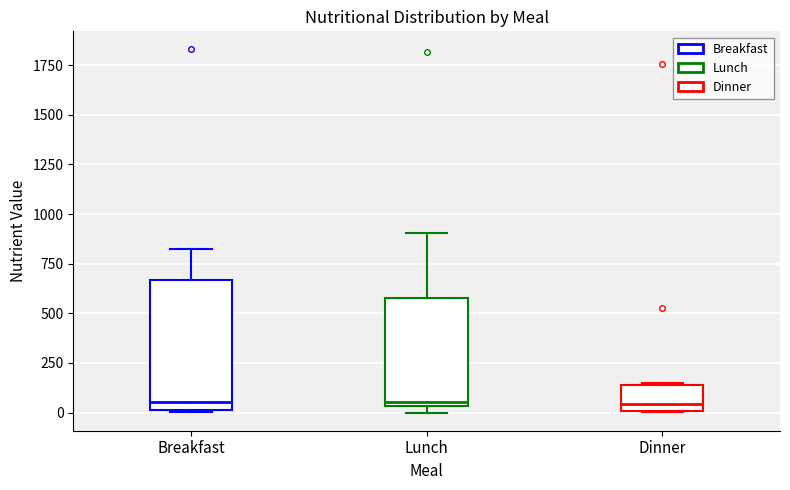

Where is the lower edge of the box for Lunch on the y-axis? The values are not printed on the chart, so give them approximately, as read against the axis.

50